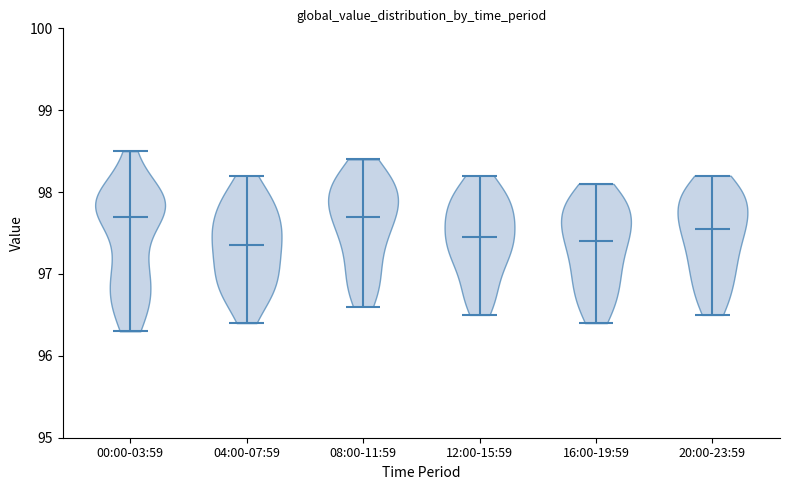

What is the lowest point the violin for 08:00-11:59 reaches on the y-axis? The values are not printed on the chart, so give them approximately, as read against the axis.

96.6